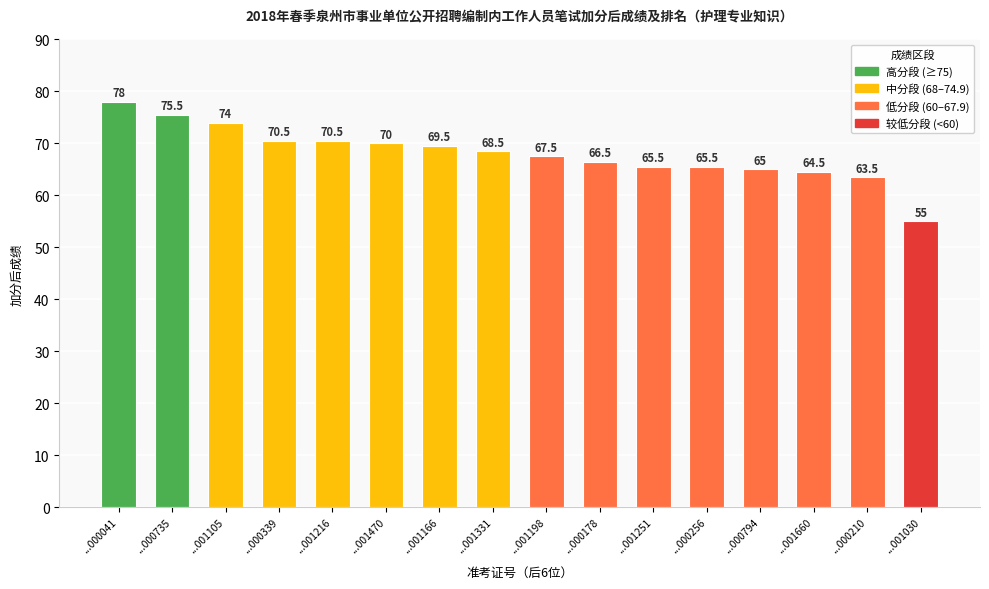

How many bars are there in total?

16